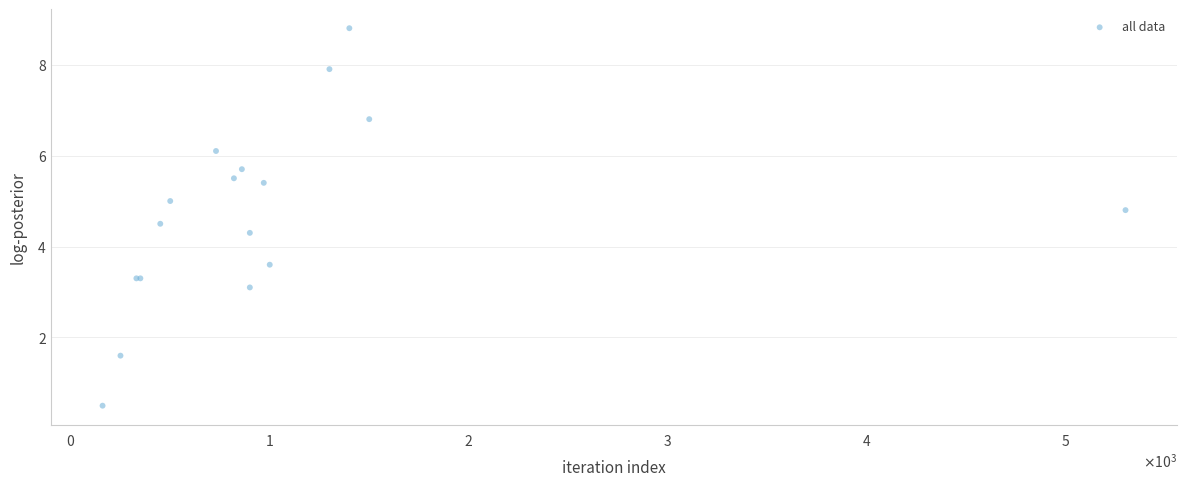

What Y value in the scatter plot is closest to 4?

4.3